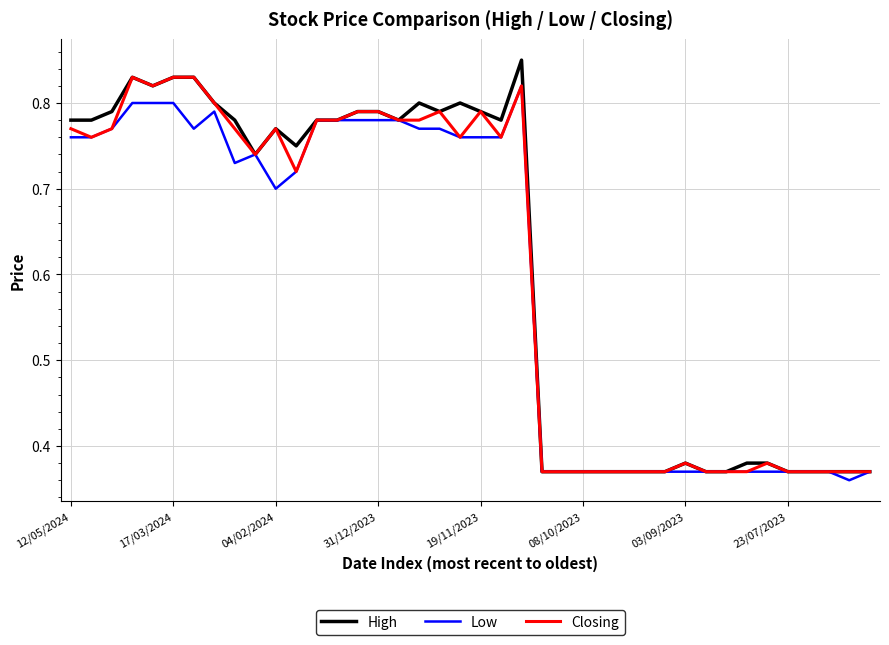

Which series has the widest spread of values?

High